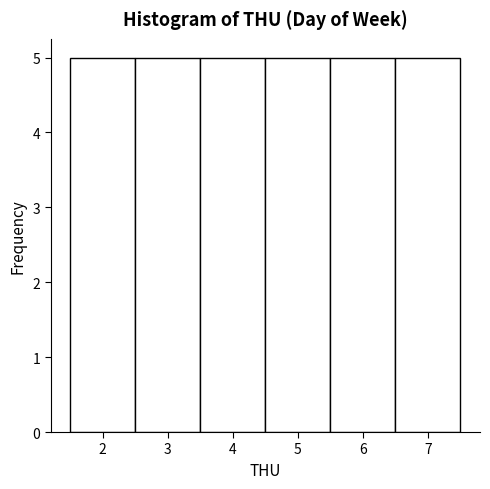

How tall is the bar that spans 5.5 to 6.5 on the x-axis? The values are not printed on the chart, so give them approximately, as read against the axis.

5